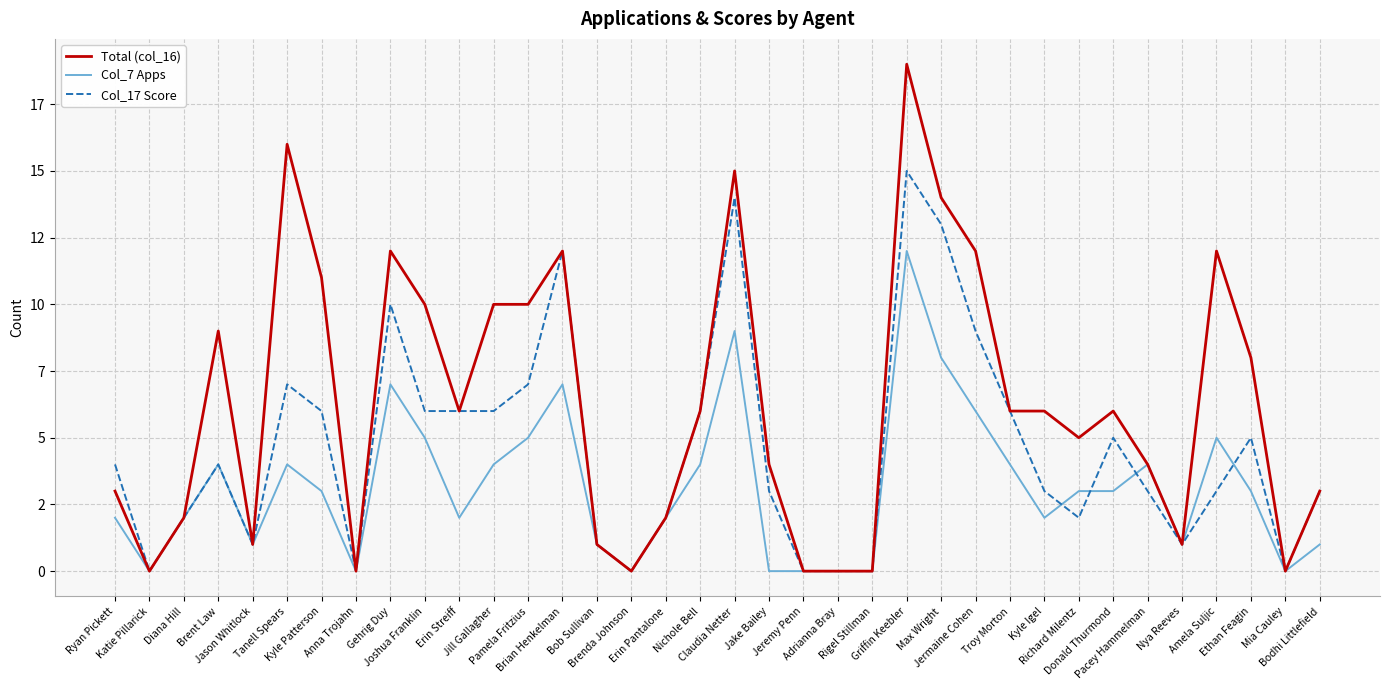

Reading left to right, list all the values displayed in this chart.

Total (col_16): Ryan Pickett=3	Katie Pillarick=0	Diana Hill=2	Brent Law=9	Jason Whitlock=1	Tanell Spears=16	Kyle Patterson=11	Anna Trojahn=0	Gehrig Duy=12	Joshua Franklin=10	Erin Streiff=6	Jill Gallagher=10	Pamela Fritzius=10	Brian Henkelman=12	Bob Sullivan=1	Brenda Johnson=0	Erin Pantalone=2	Nichole Bell=6	Claudia Netter=15	Jake Bailey=4	Jeremy Penn=0	Adrianna Bray=0	Rigel Stillman=0	Griffin Keebler=19	Max Wright=14	Jermaine Cohen=12	Troy Morton=6	Kyle Igel=6	Richard Milentz=5	Donald Thurmond=6	Pacey Hammelman=4	Nya Reeves=1	Amela Suljic=12	Ethan Feagin=8	Mia Cauley=0	Bodhi Littlefield=3
Col_7 Apps: Ryan Pickett=2	Katie Pillarick=0	Diana Hill=2	Brent Law=4	Jason Whitlock=1	Tanell Spears=4	Kyle Patterson=3	Anna Trojahn=0	Gehrig Duy=7	Joshua Franklin=5	Erin Streiff=2	Jill Gallagher=4	Pamela Fritzius=5	Brian Henkelman=7	Bob Sullivan=1	Brenda Johnson=0	Erin Pantalone=2	Nichole Bell=4	Claudia Netter=9	Jake Bailey=0	Jeremy Penn=0	Adrianna Bray=0	Rigel Stillman=0	Griffin Keebler=12	Max Wright=8	Jermaine Cohen=6	Troy Morton=4	Kyle Igel=2	Richard Milentz=3	Donald Thurmond=3	Pacey Hammelman=4	Nya Reeves=1	Amela Suljic=5	Ethan Feagin=3	Mia Cauley=0	Bodhi Littlefield=1
Col_17 Score: Ryan Pickett=4	Katie Pillarick=0	Diana Hill=2	Brent Law=4	Jason Whitlock=1	Tanell Spears=7	Kyle Patterson=6	Anna Trojahn=0	Gehrig Duy=10	Joshua Franklin=6	Erin Streiff=6	Jill Gallagher=6	Pamela Fritzius=7	Brian Henkelman=12	Bob Sullivan=1	Brenda Johnson=0	Erin Pantalone=2	Nichole Bell=6	Claudia Netter=14	Jake Bailey=3	Jeremy Penn=0	Adrianna Bray=0	Rigel Stillman=0	Griffin Keebler=15	Max Wright=13	Jermaine Cohen=9	Troy Morton=6	Kyle Igel=3	Richard Milentz=2	Donald Thurmond=5	Pacey Hammelman=3	Nya Reeves=1	Amela Suljic=3	Ethan Feagin=5	Mia Cauley=0	Bodhi Littlefield=3